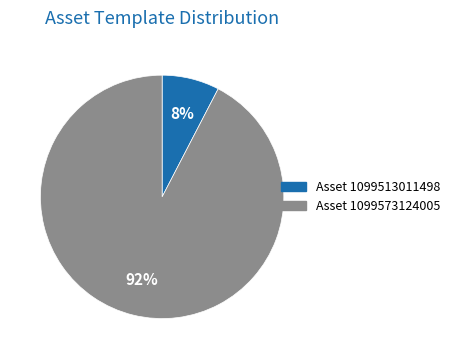

To the nearest percent, what is the average slice percentage?

50%